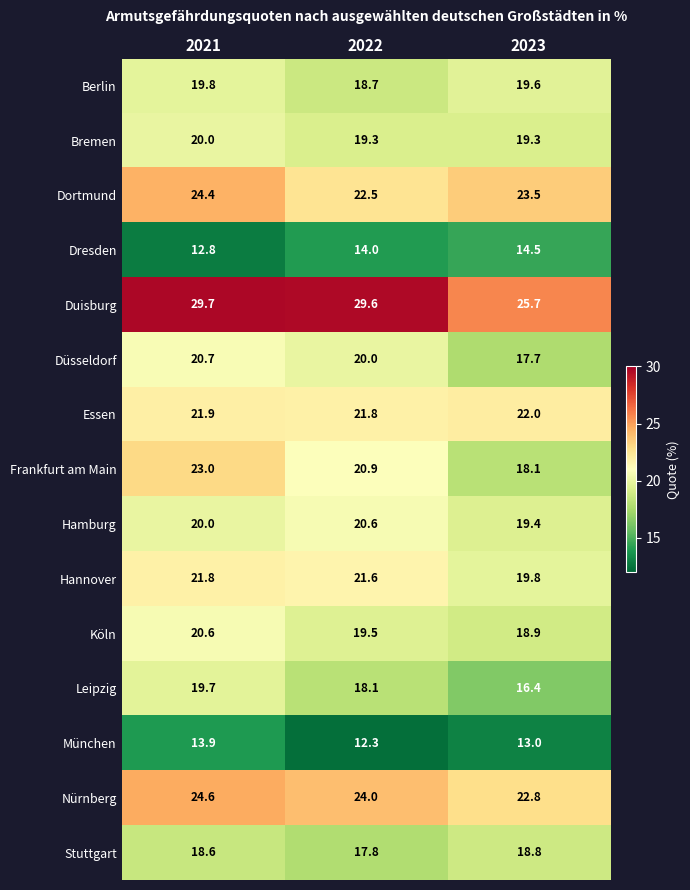

What value does the Frankfurt am Main series have at 2022?

20.9